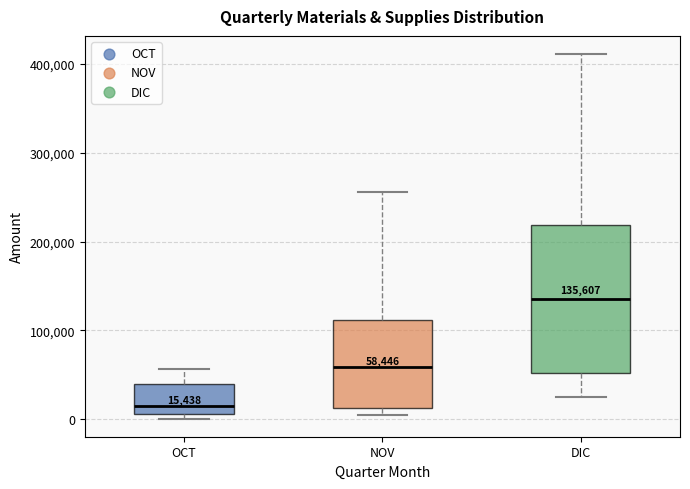

Which box's median line is the highest?

DIC